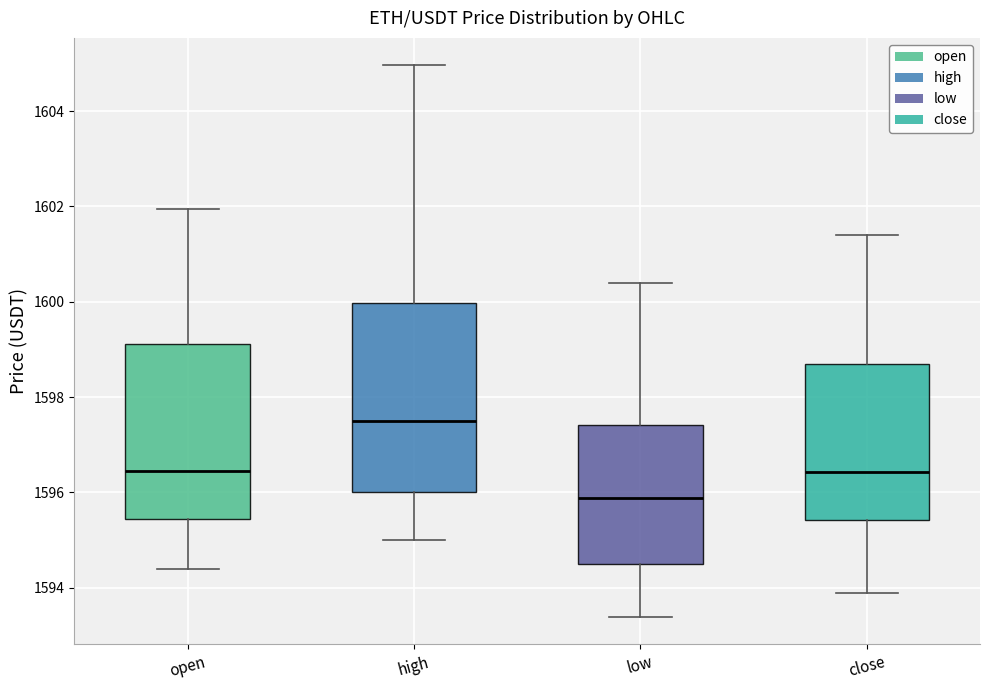

Which box has the highest median line?

high